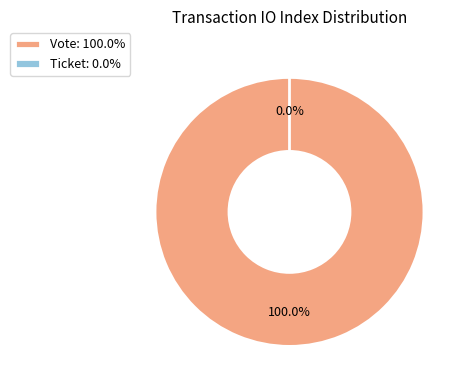

Which slice is the smallest?

Ticket